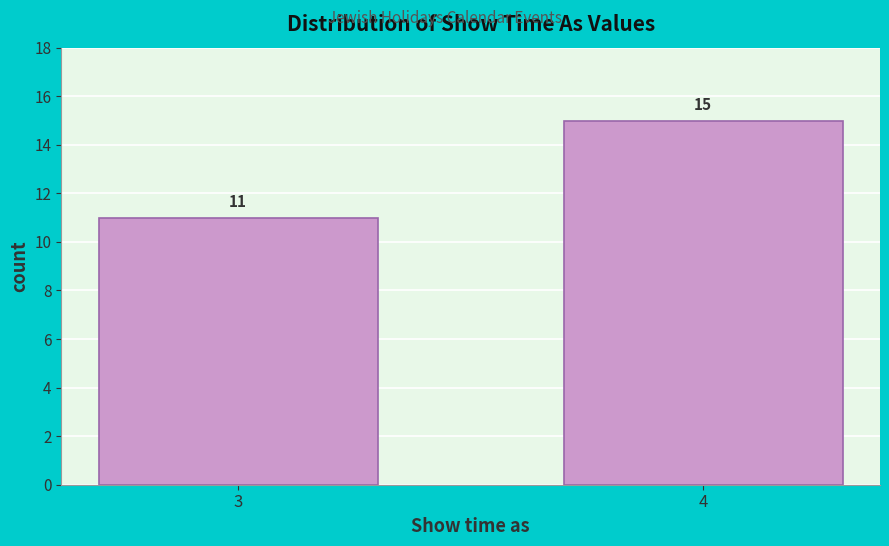

Reading left to right, transcribe all the data shown in this chart.

11	15